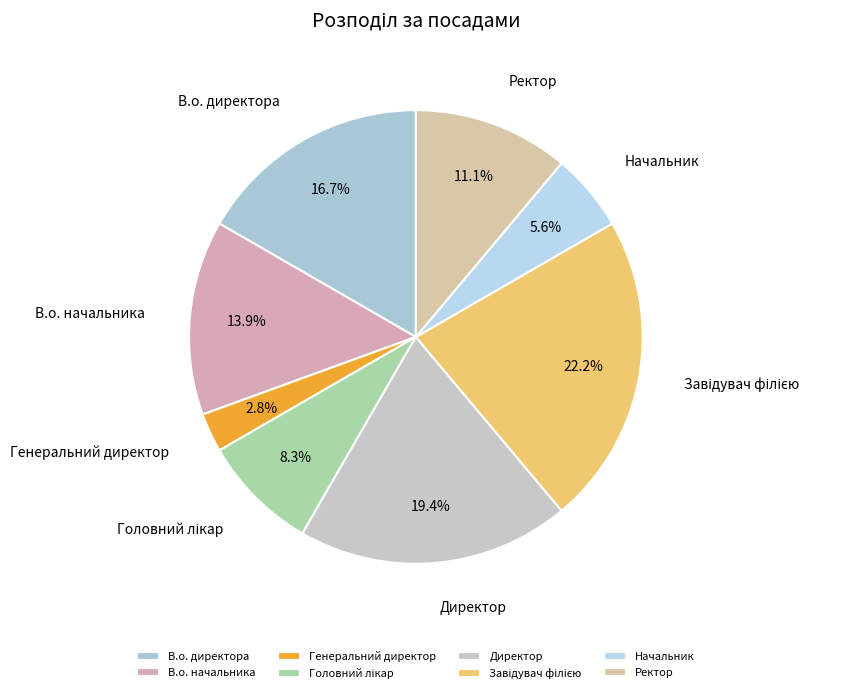

What is the smallest slice in the pie chart?

Генеральний директор